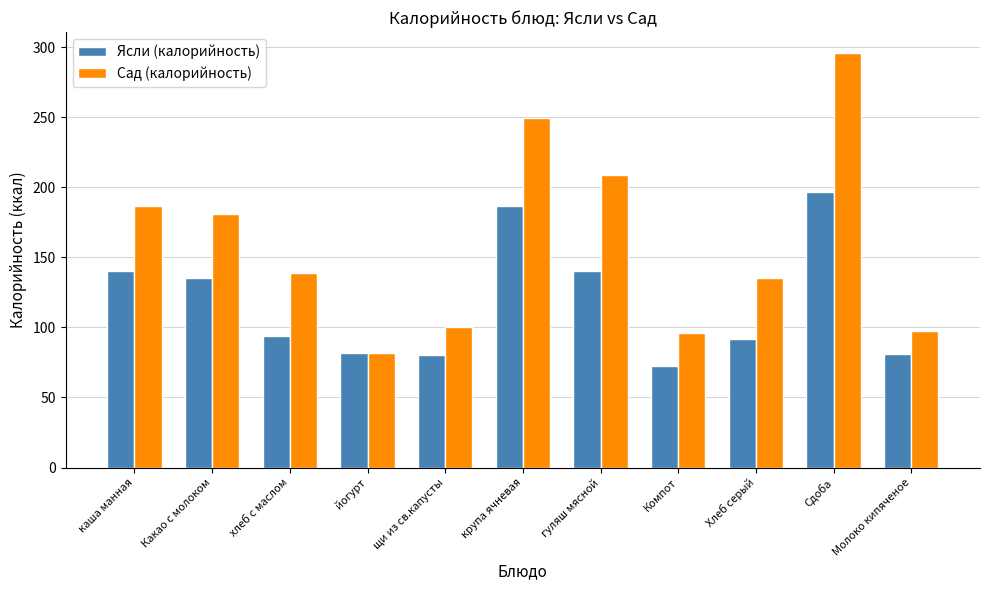

At how many categories does at least one series exceed 216?

2